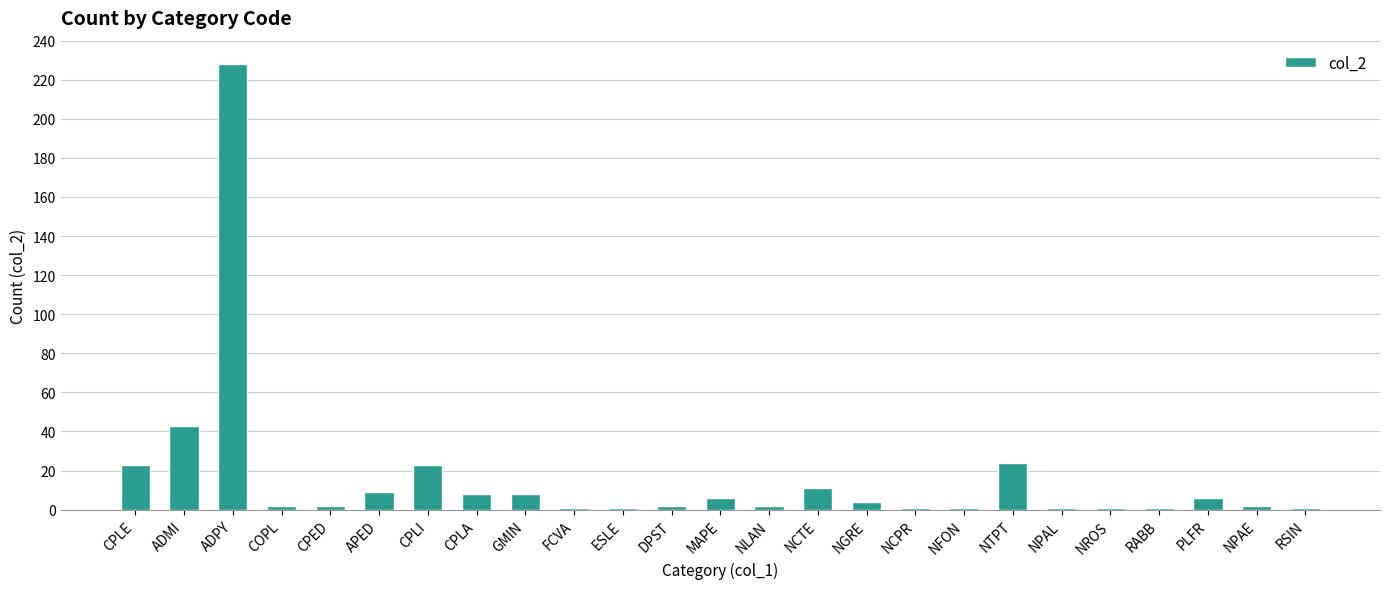

Which has a higher value, ESLE or CPLI?

CPLI